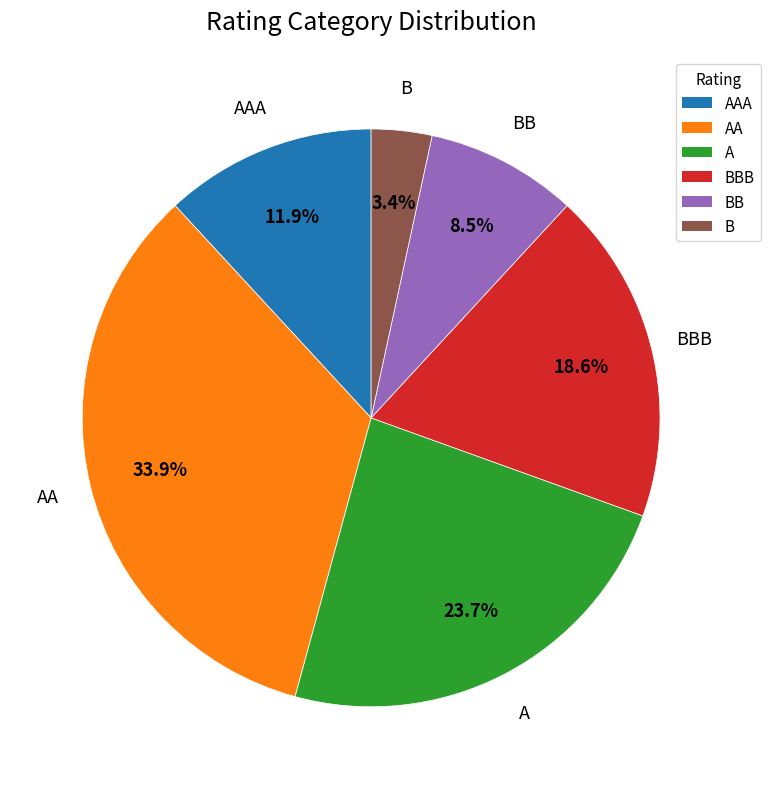

Does any single category account for the majority?

No